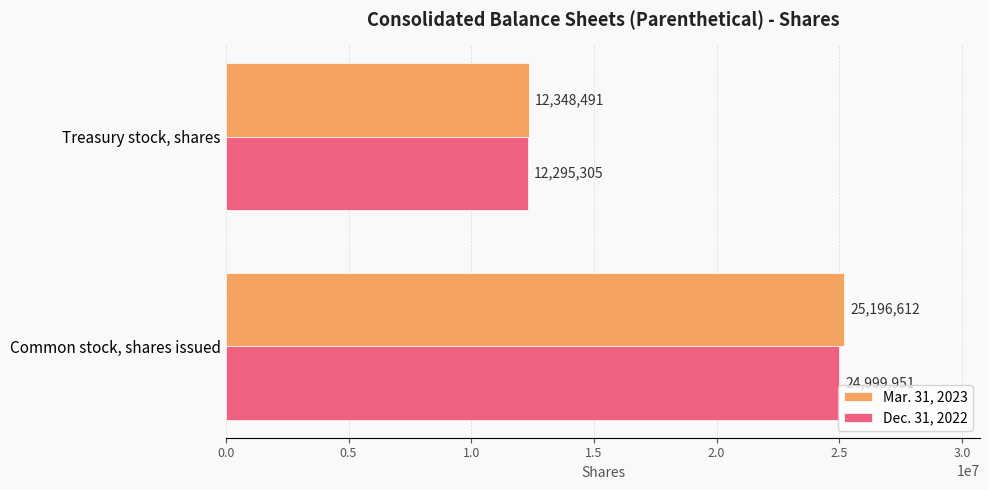

What is the maximum value shown in the chart?

25196612